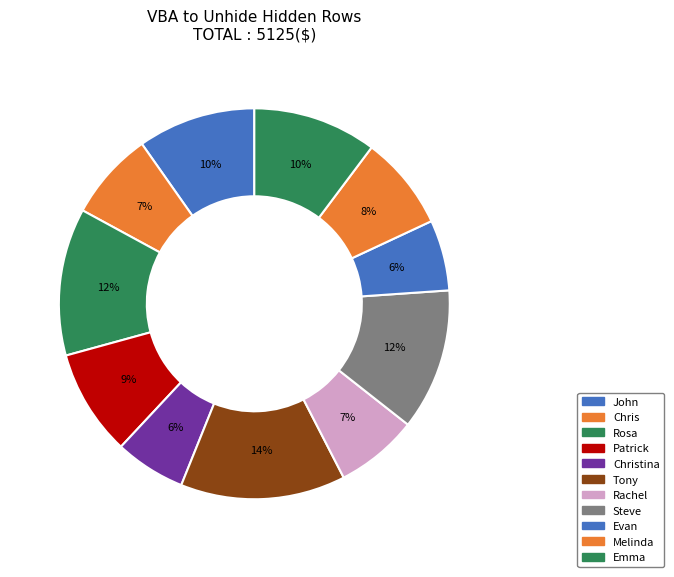

How many segments does this pie chart have?

11